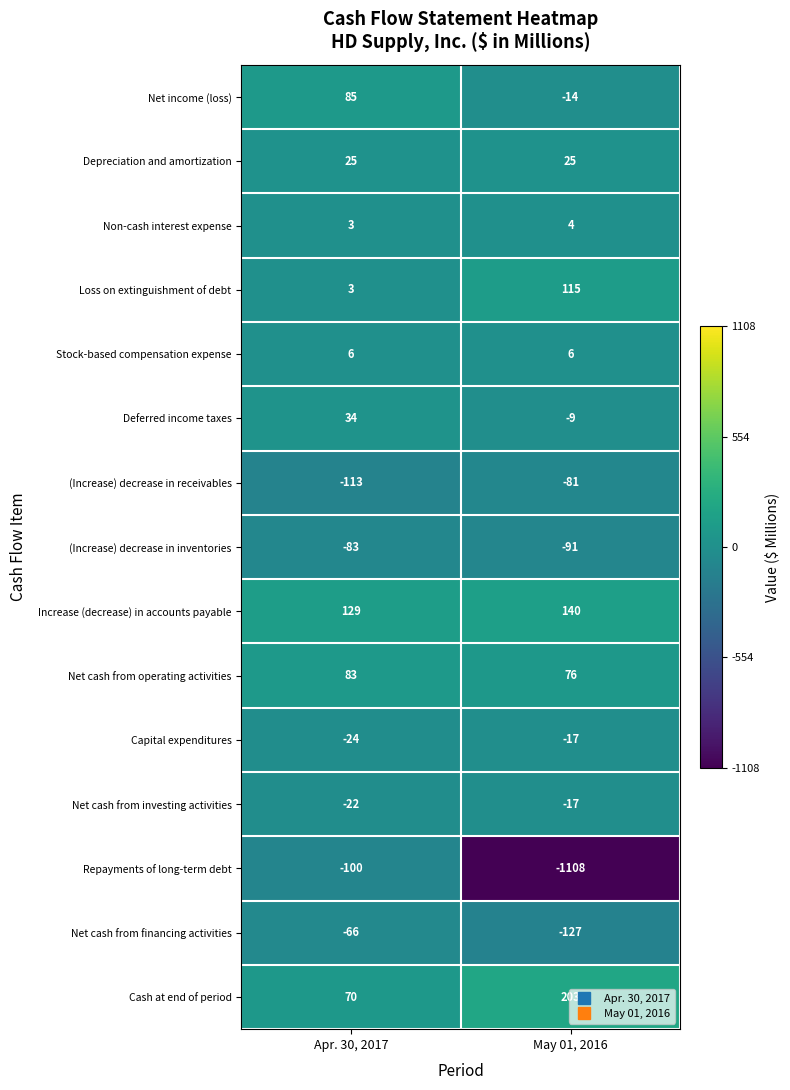

What is the difference between the highest and lowest values at May 01, 2016?

1311